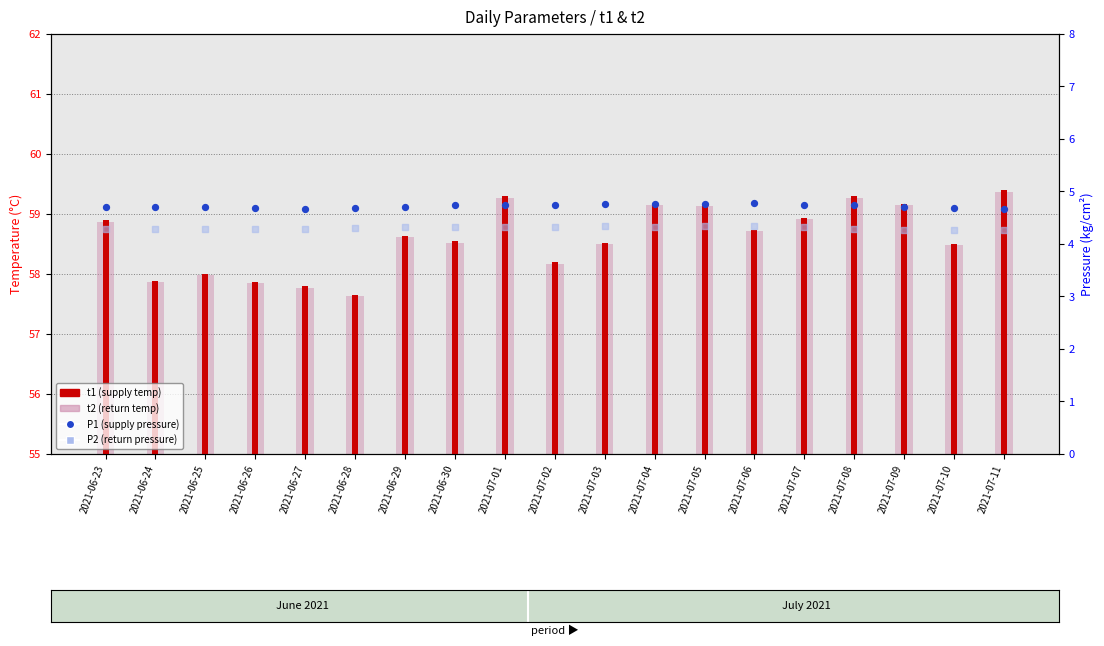

Which series has the widest spread of Y values?

t1